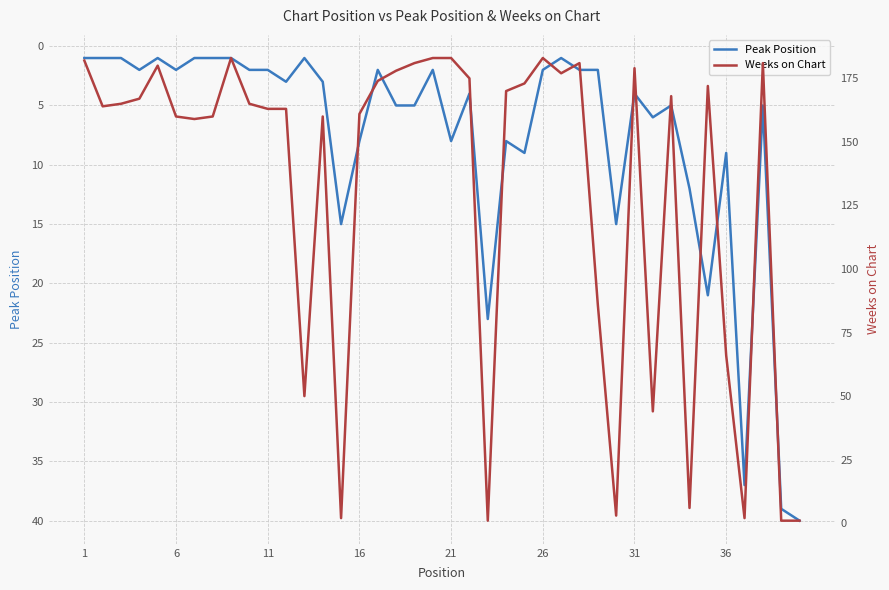

Is it true that Peak Position equals 1 at 1?

True